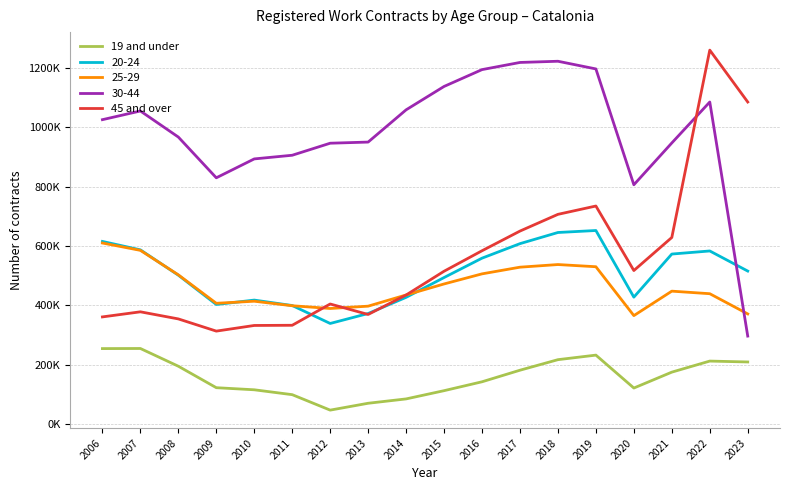

What are all the series names shown in the legend?

19 and under, 20-24, 25-29, 30-44, 45 and over